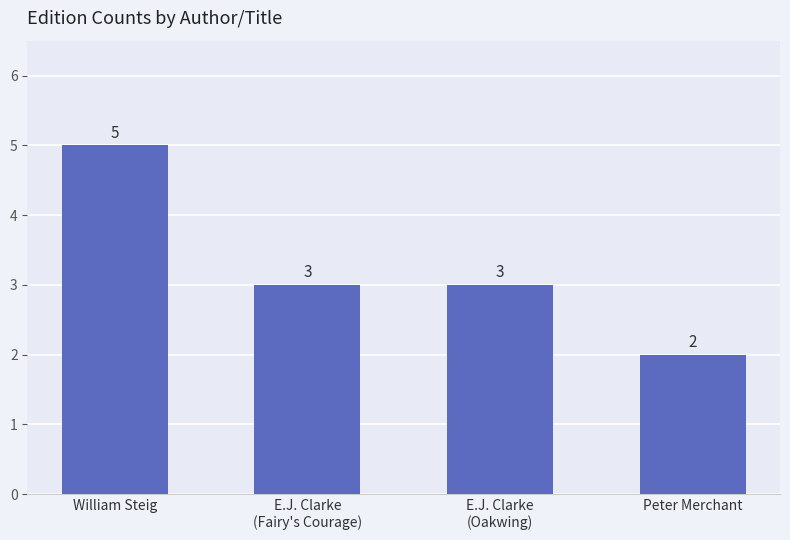

Reading left to right, list all the values displayed in this chart.

5	3	3	2